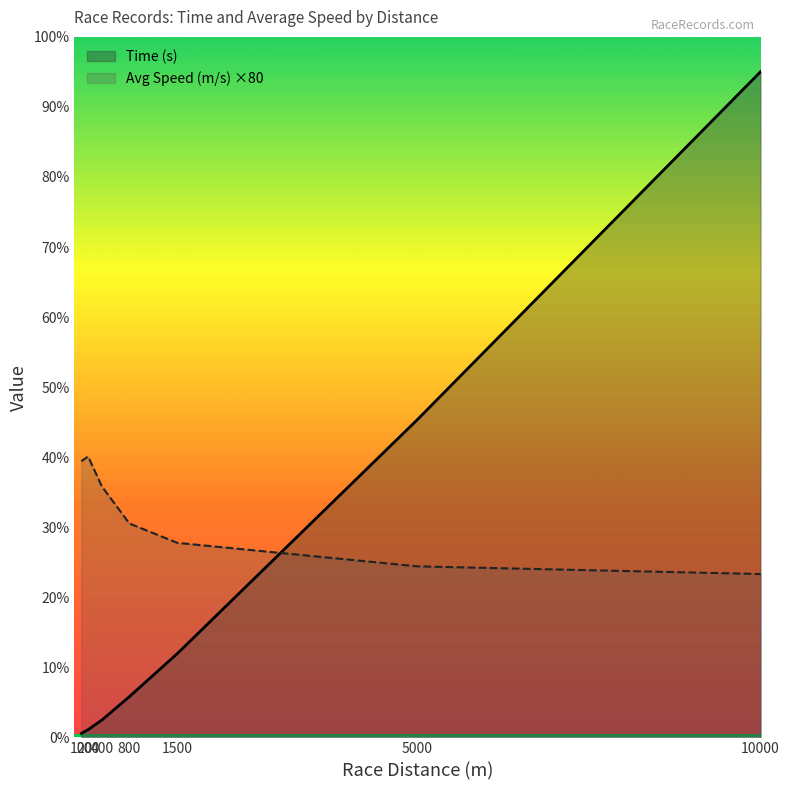

What is the minimum value for Time (s)?

10.7